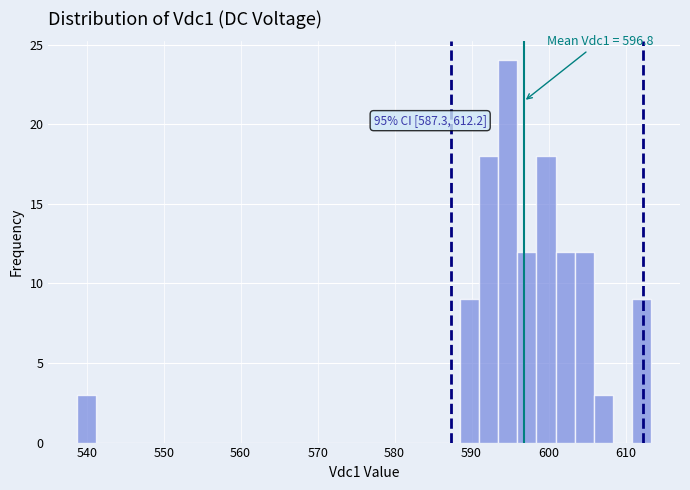

Around what value on the x-axis is the tallest bar? Give the approximate position of its centre, as read against the axis.

595